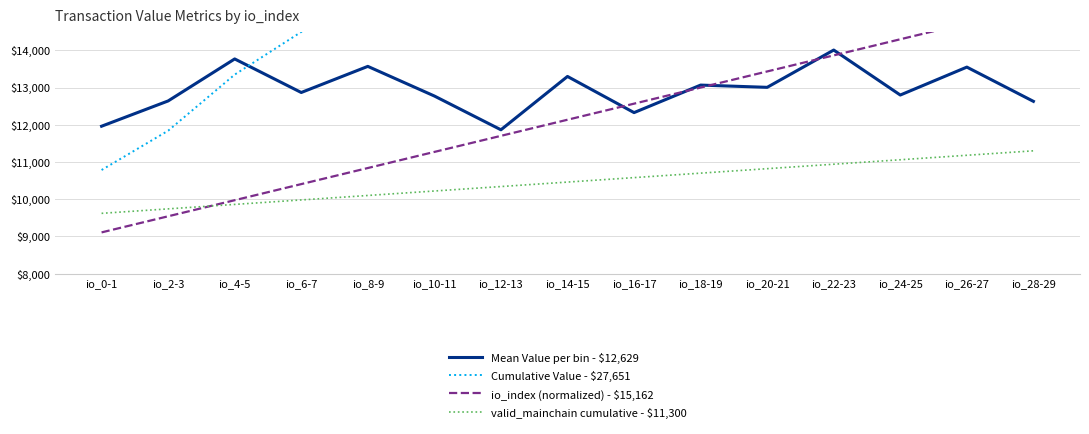

At which category is the sum across all series the highest?

io_28-29